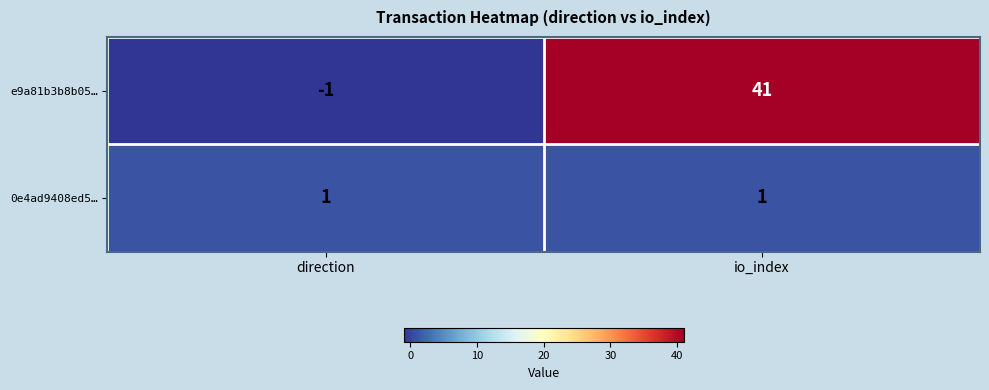

Is the value of e9a81b3b8b05… at io_index greater than the value of 0e4ad9408ed5… at direction?

Yes